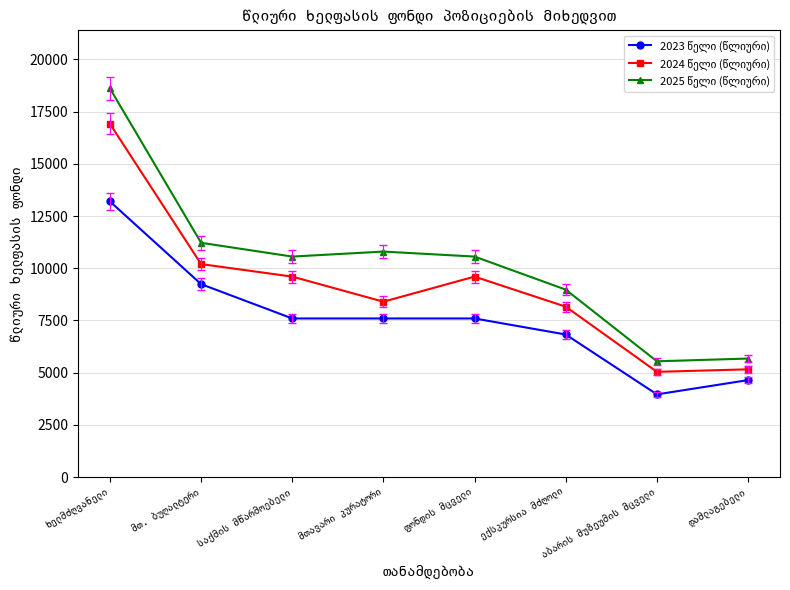

What is the smallest value displayed?

3960